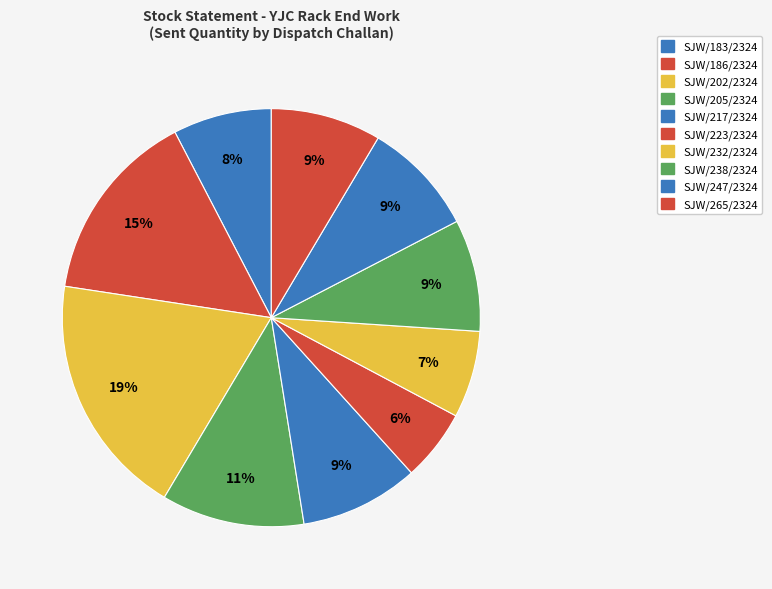

What portion of the pie excludes SJW/265/2324?

91.5%